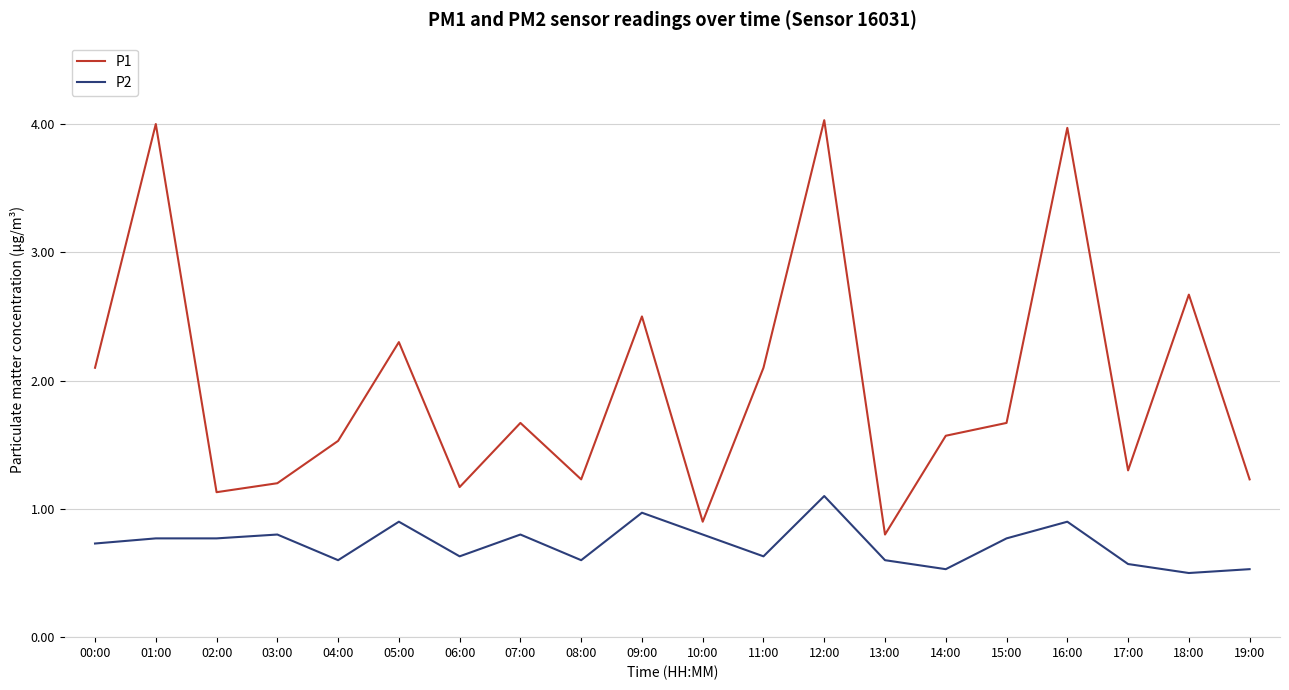

What is the sum of the P2 values at 01:00 and 06:00?

1.4